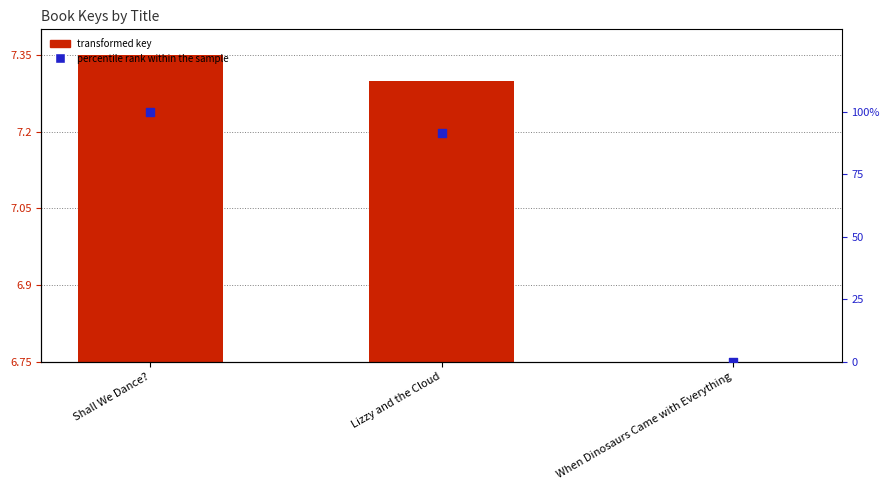

What is the total value across all series at Shall We Dance??

107.3